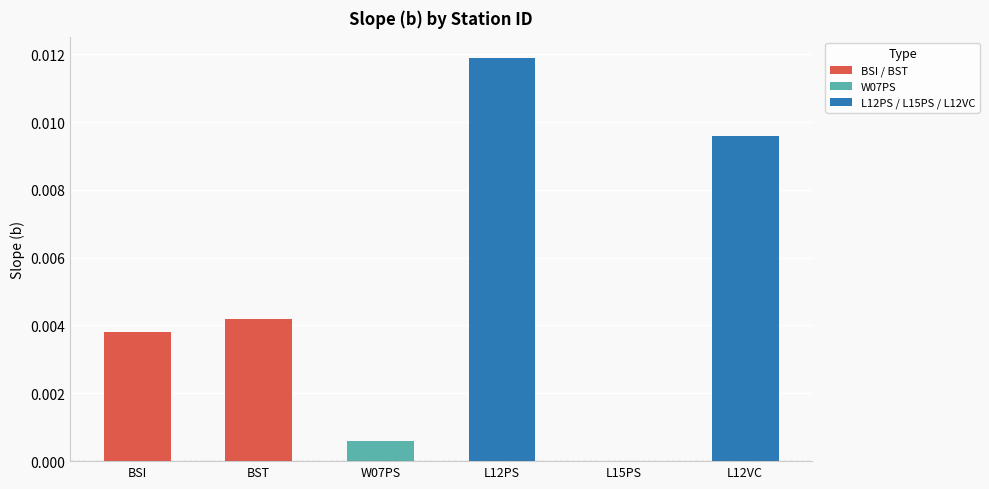

Between W07PS and BST, which is larger?

BST